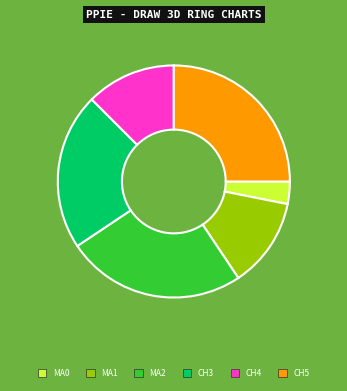

Is there any slice that represents more than half of the pie?

No